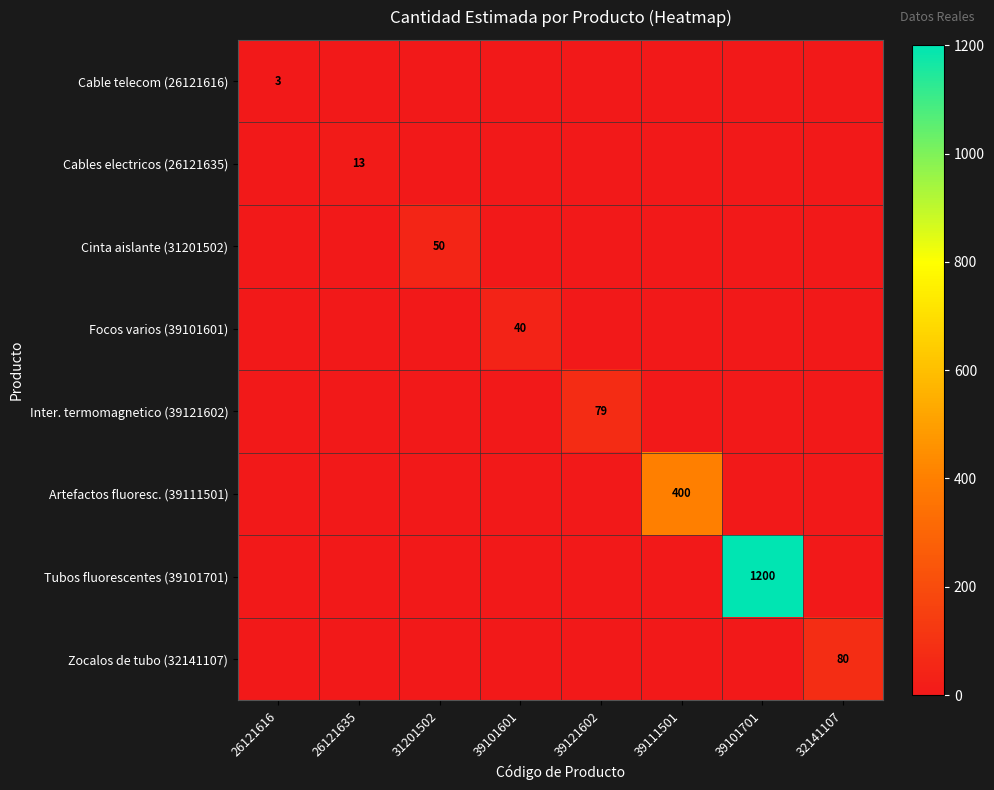

Is it true that Cable telecom (26121616) equals 3 at 26121616?

True